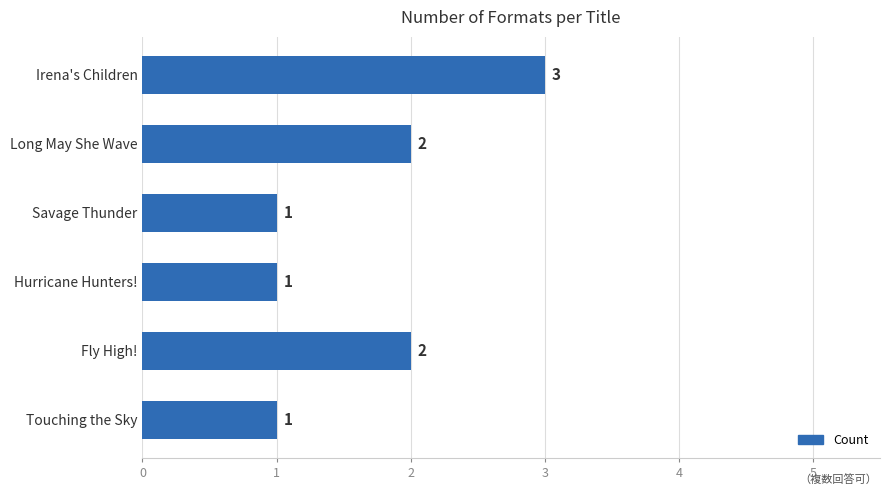

What is the ratio of the value at Fly High! to the value at Savage Thunder?

2.0